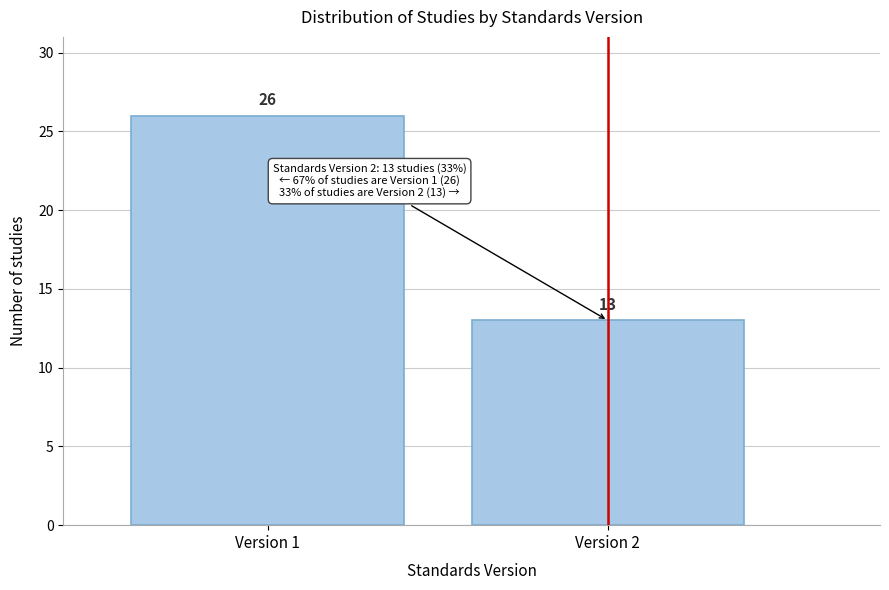

Reading left to right, what are all the values shown in this chart?

Version 1=26	Version 2=13